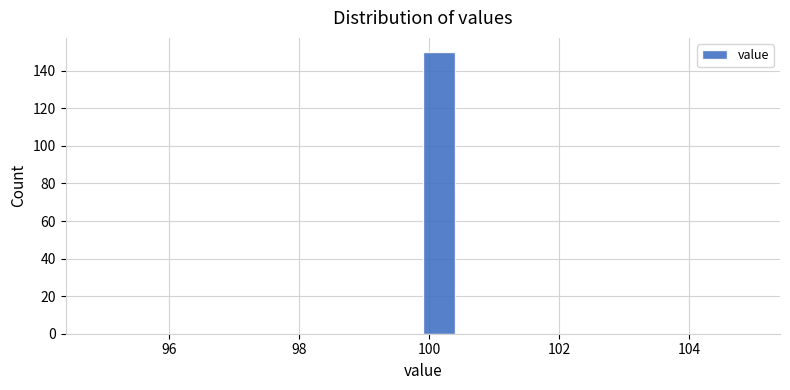

Around what value on the x-axis is the tallest bar? Give the approximate position of its centre, as read against the axis.

100.2